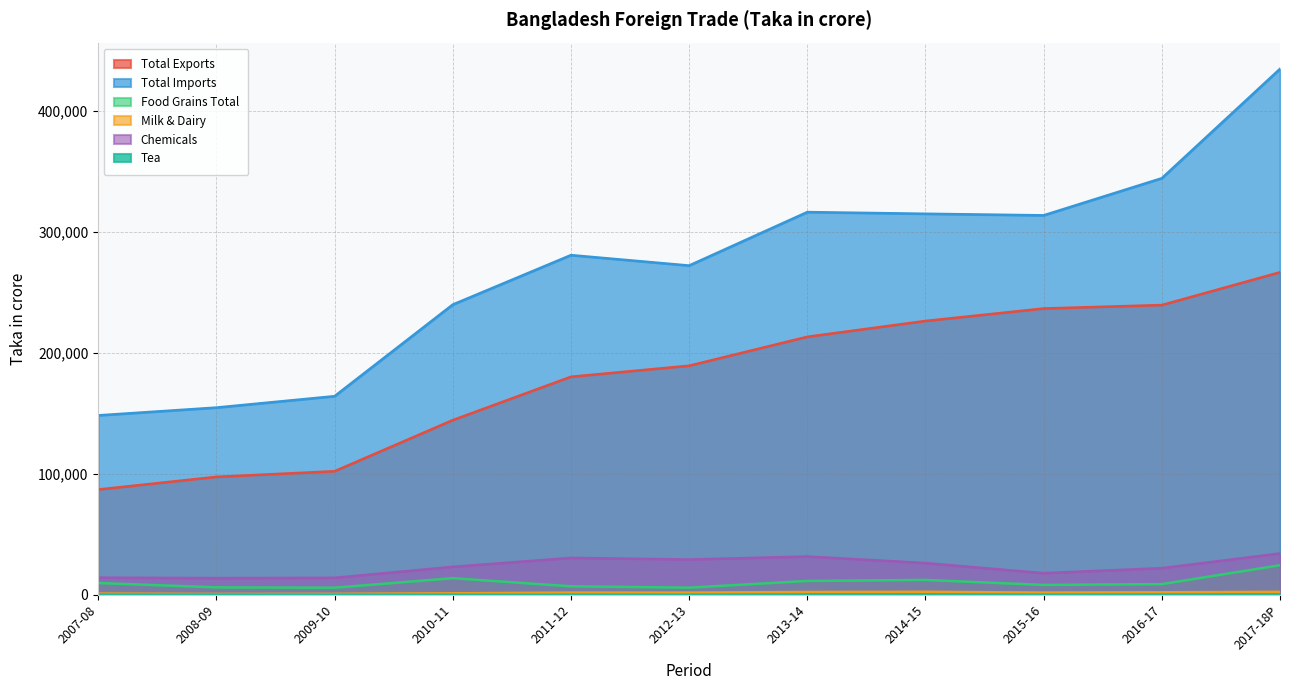

The Milk & Dairy series shows 1518 at 2013-14. True or false?

False